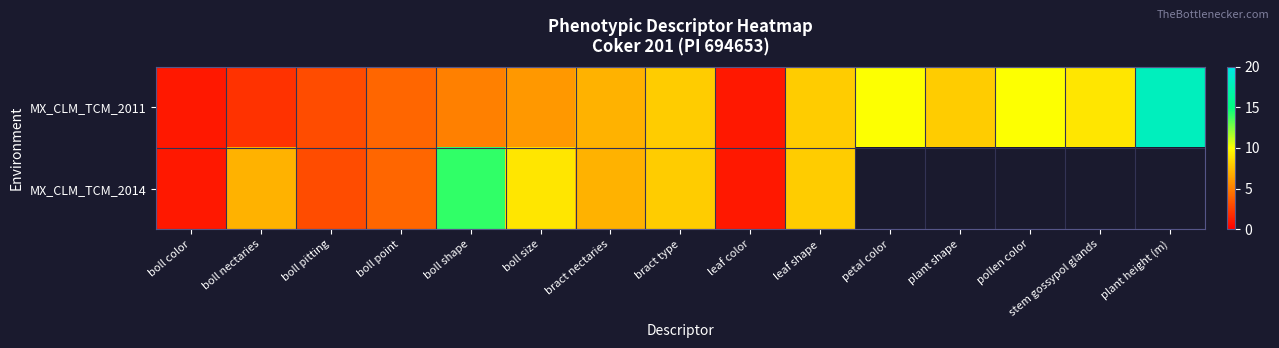

Which category has the highest value in the MX_CLM_TCM_2014 series?

boll shape